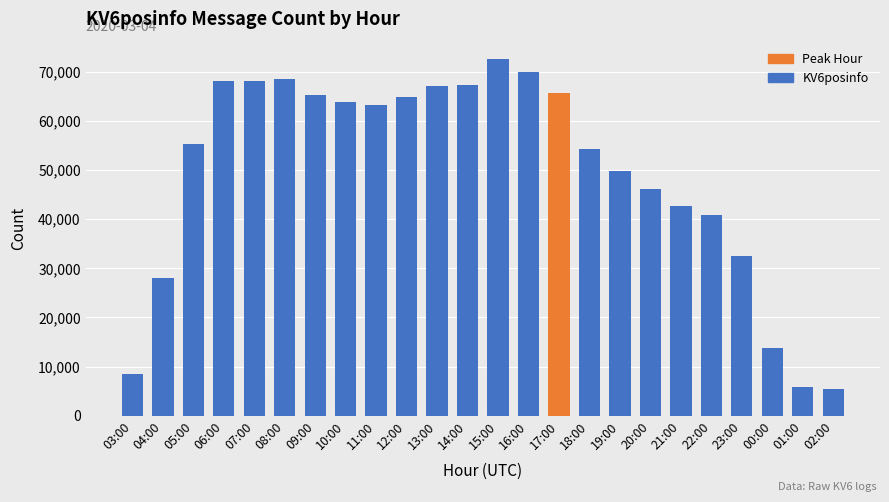

What is the smallest value displayed?

5372